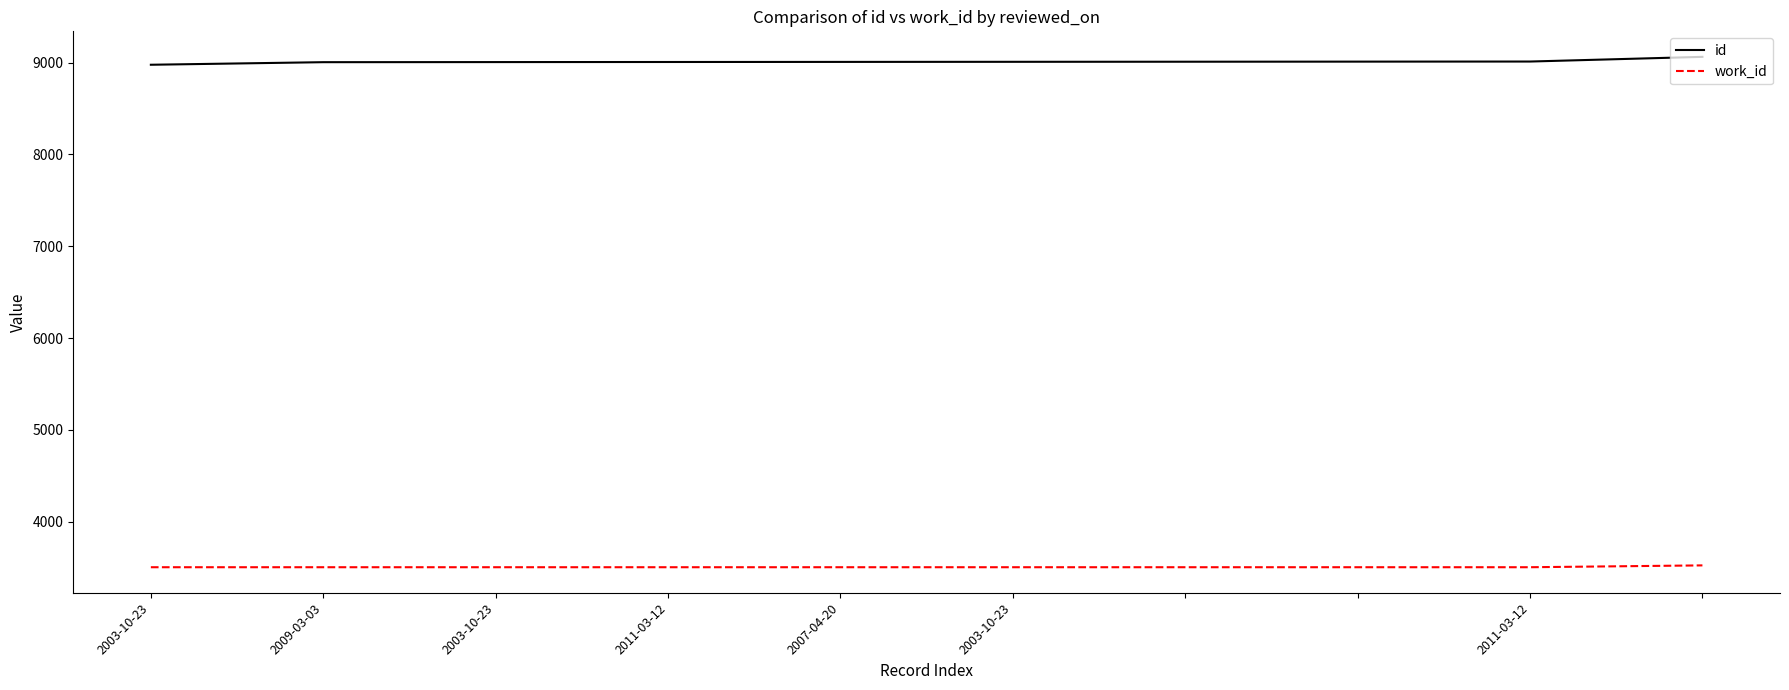

True or false: work_id and id cross at least once.

False